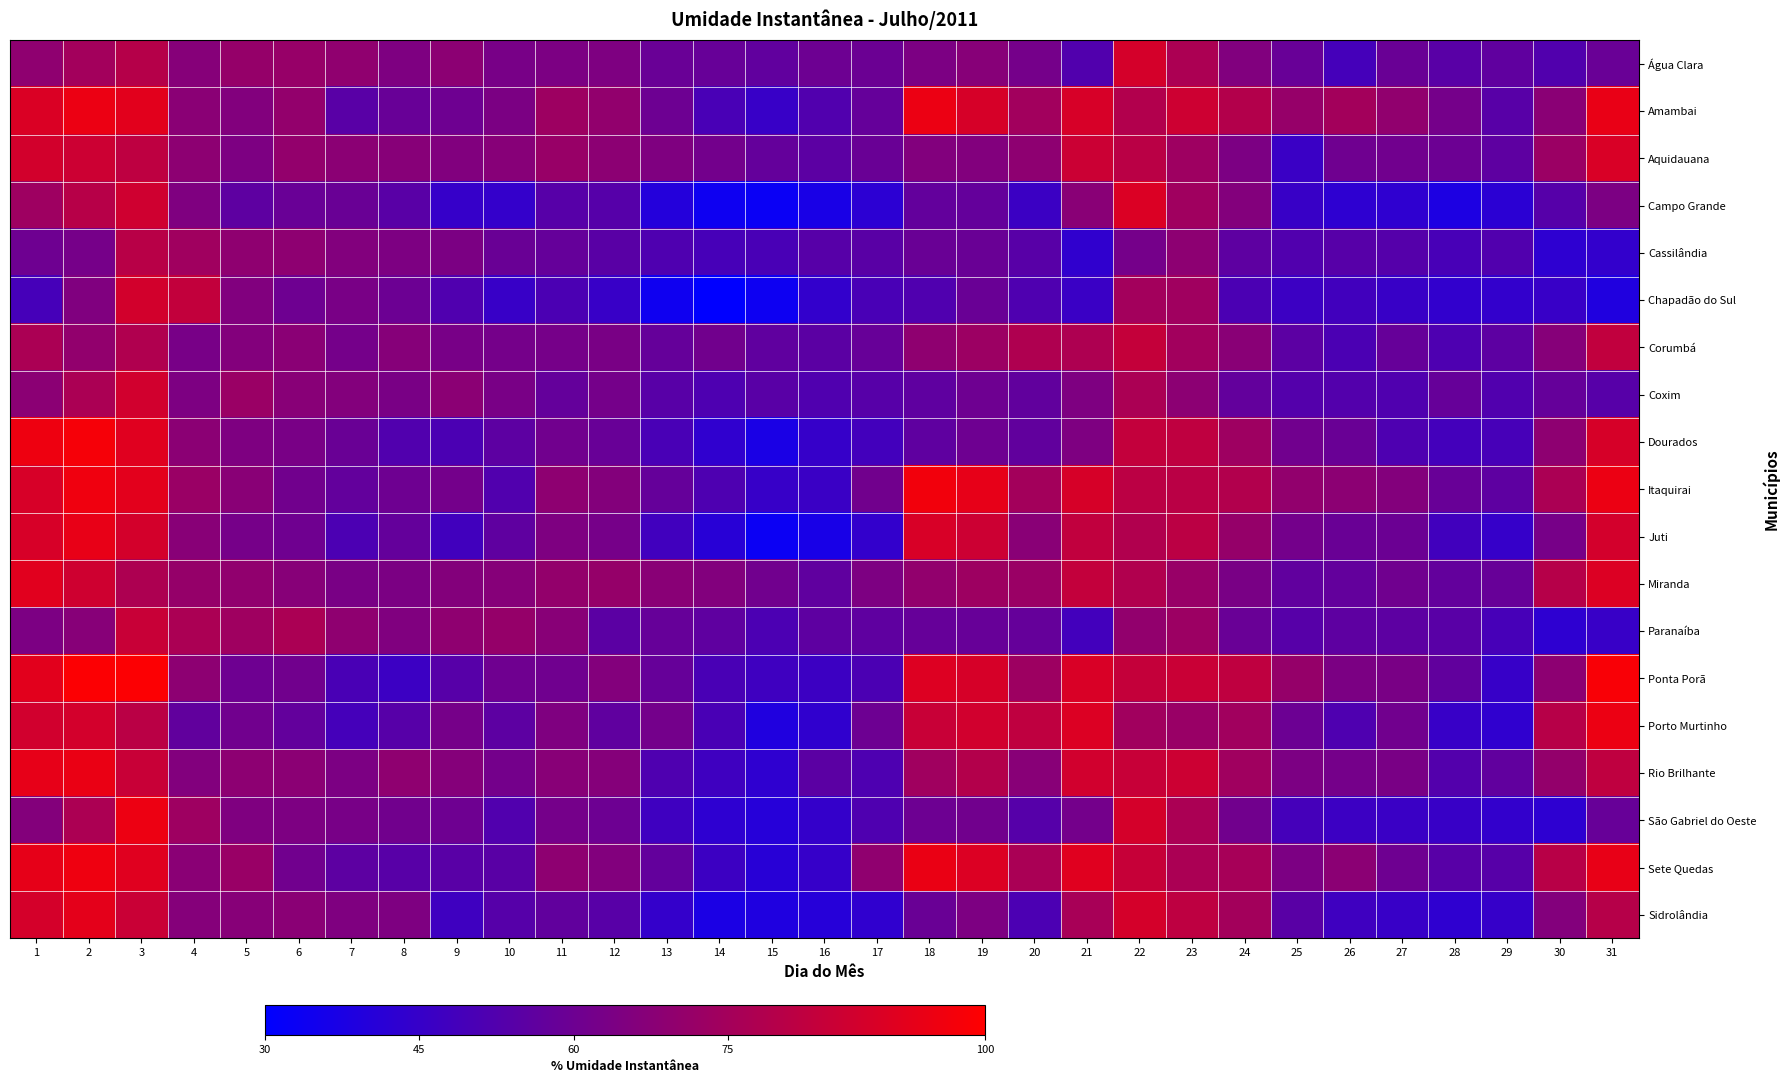

Rank the series at 9 from highest to lowest value.

Paranaíba, Água Clara, Coxim, Rio Brilhante, Miranda, Aquidauana, Cassilândia, Corumbá, Porto Murtinho, Itaquirai, Amambai, São Gabriel do Oeste, Sete Quedas, Ponta Porã, Chapadão do Sul, Dourados, Juti, Sidrolândia, Campo Grande